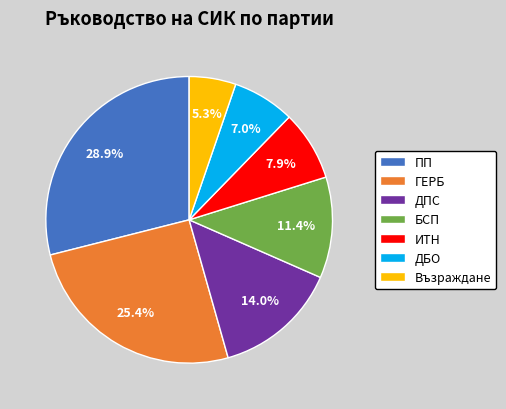

How many slices are in this pie chart?

7